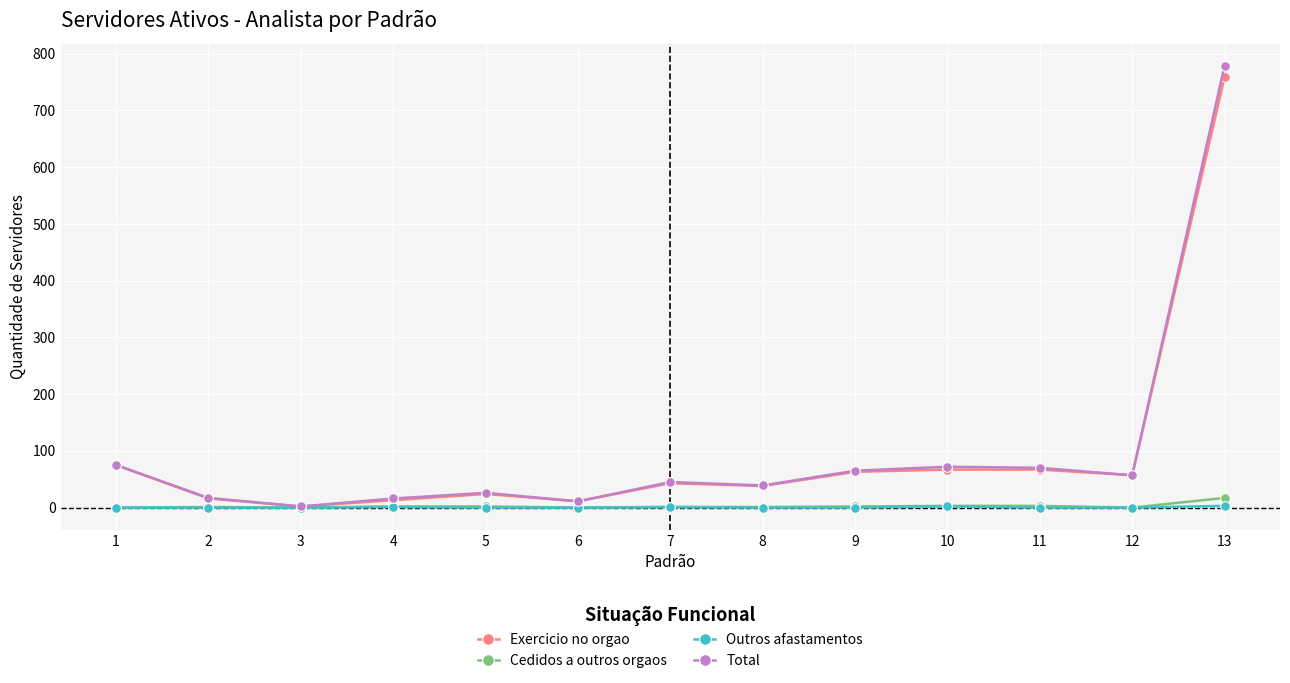

At which category is the sum across all series the highest?

13